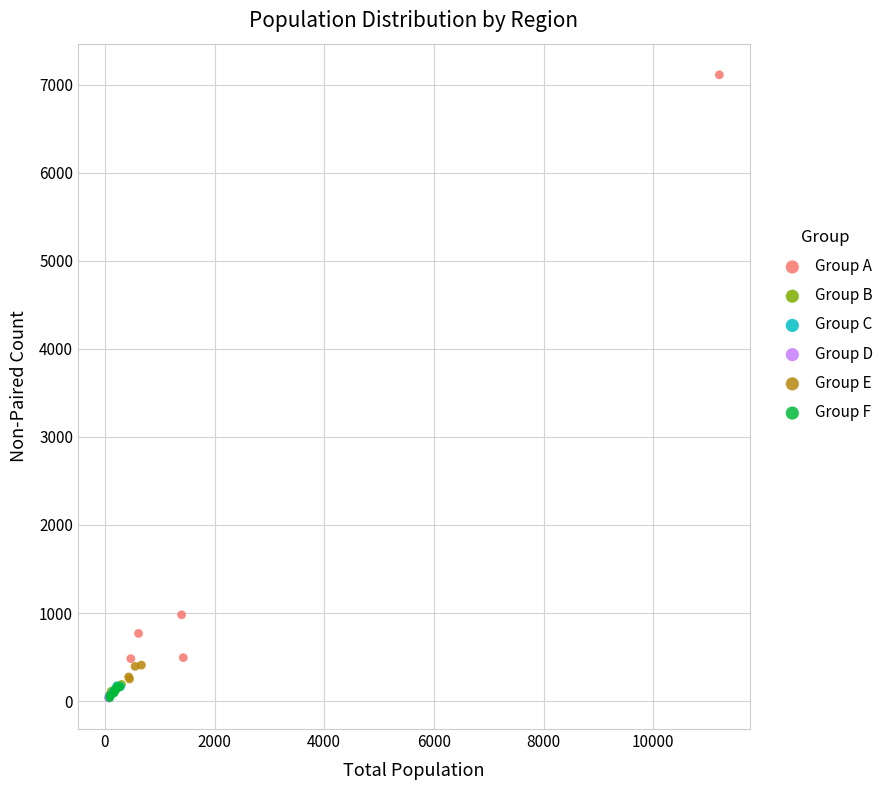

Which series has the widest spread of Y values?

Group A